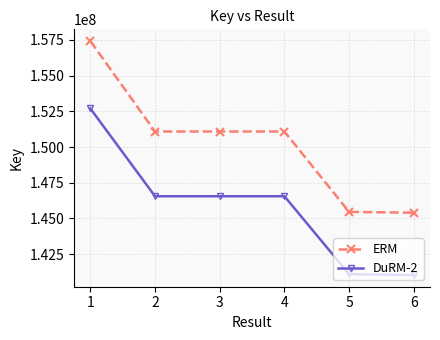

True or false: ERM and DuRM-2 cross at least once.

False